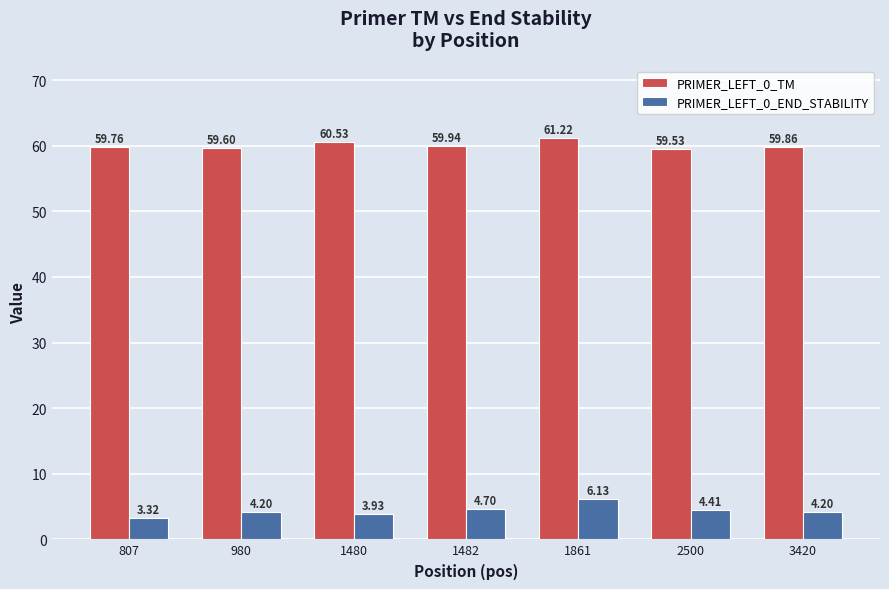

What is the value of the PRIMER_LEFT_0_END_STABILITY bar at the 5th from the left?

6.1